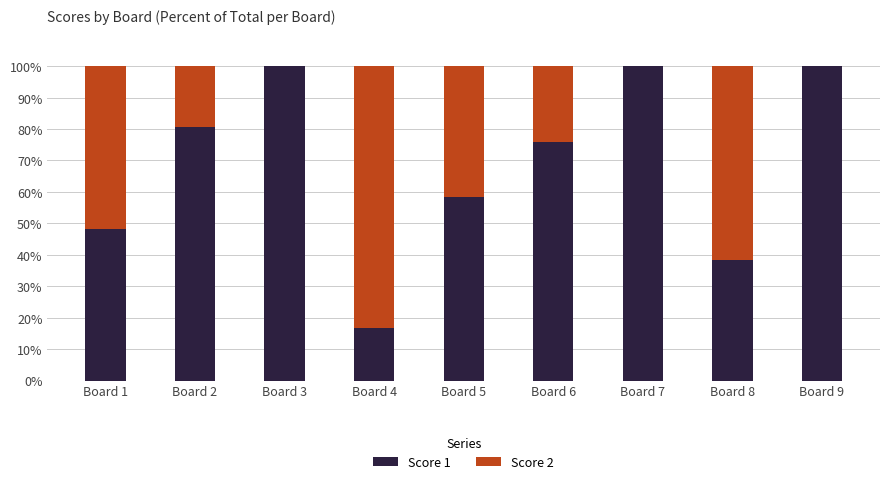

The Score 1 series shows 100.0 at Board 7. True or false?

True